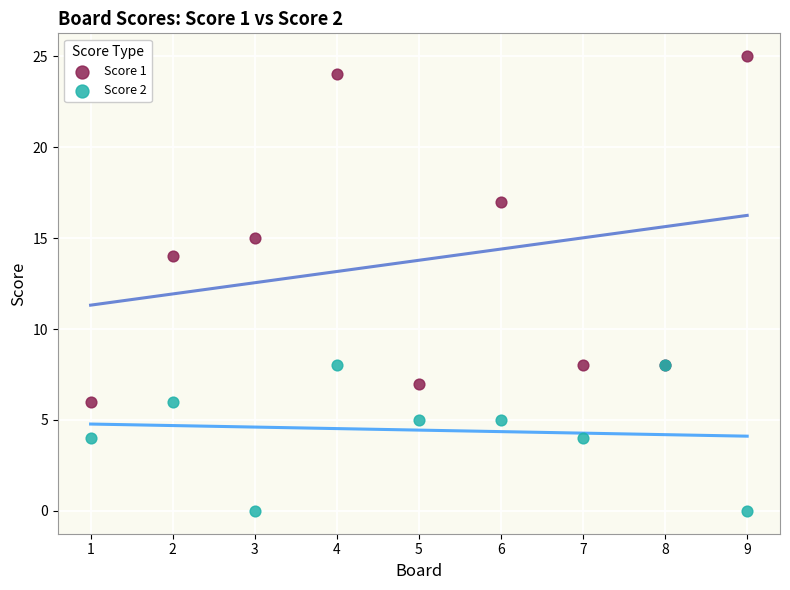

Which series has the widest spread of Y values?

Score 1